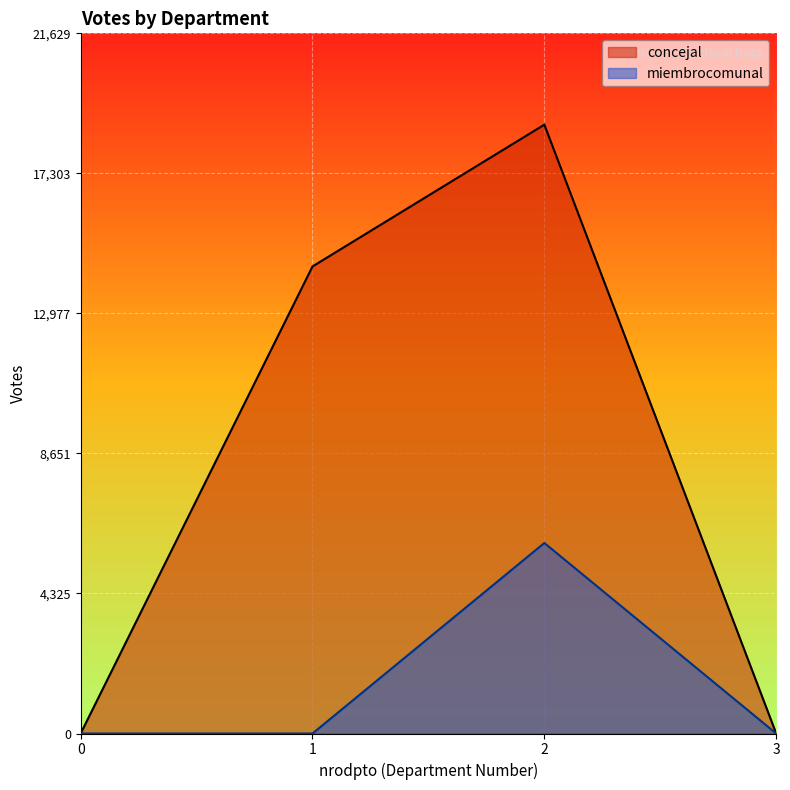

True or false: miembrocomunal has a value of 1944 at 0.

False